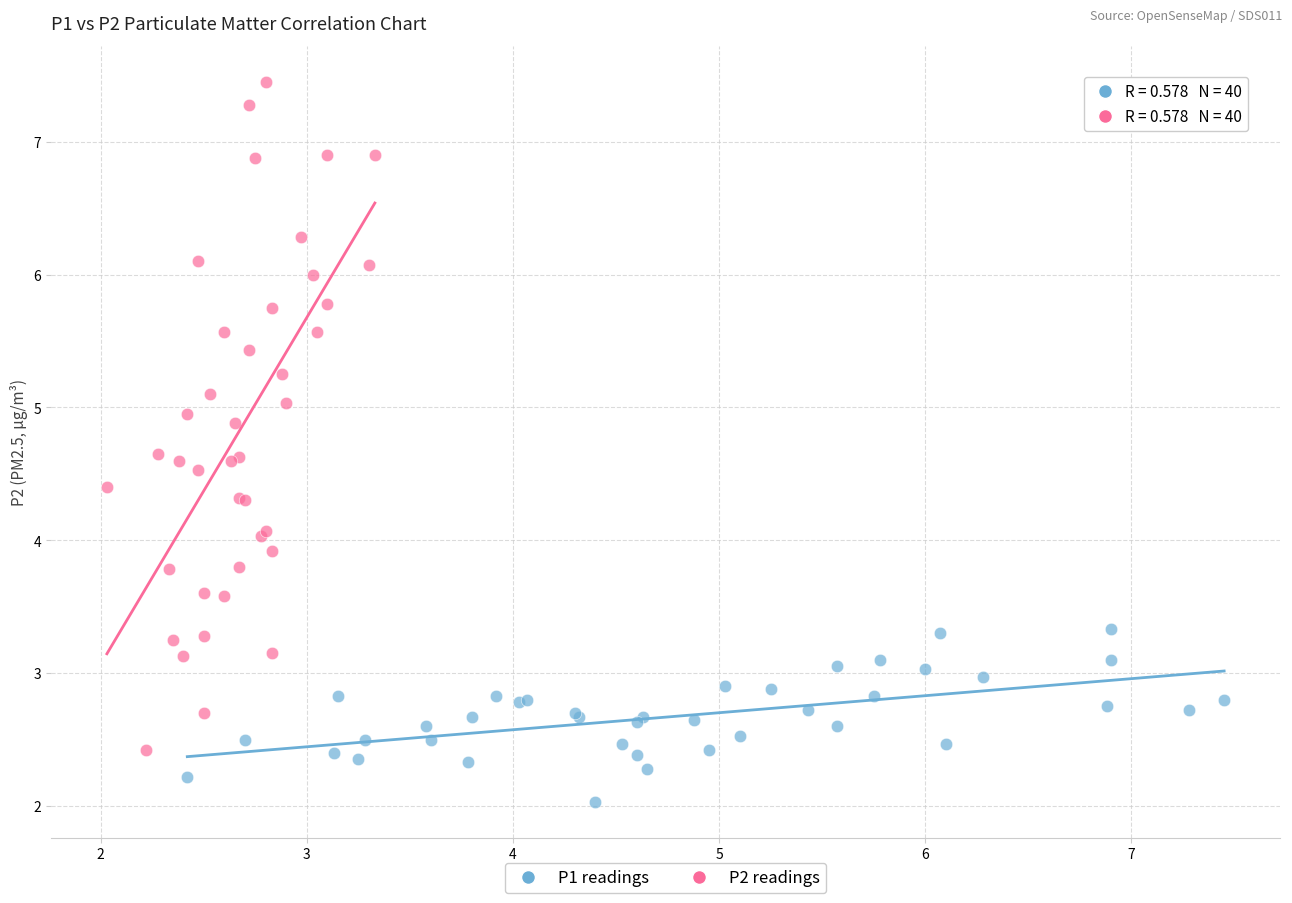

Which series has the widest spread of Y values?

P2 readings